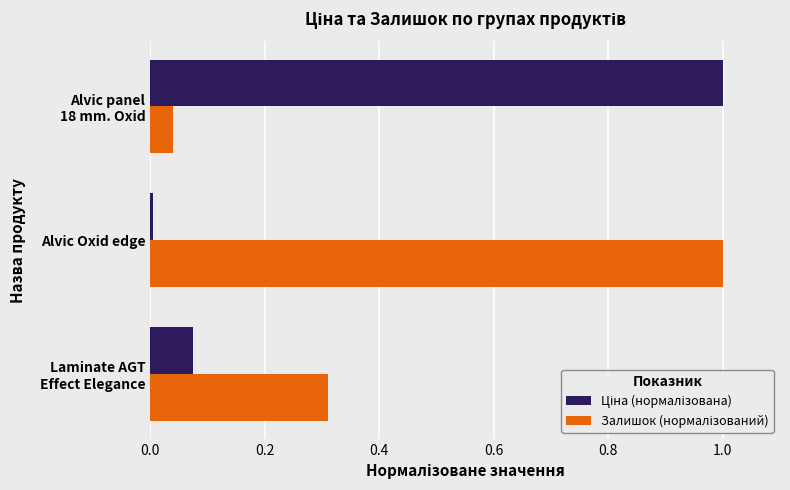

What is the maximum value shown in the chart?

1.0